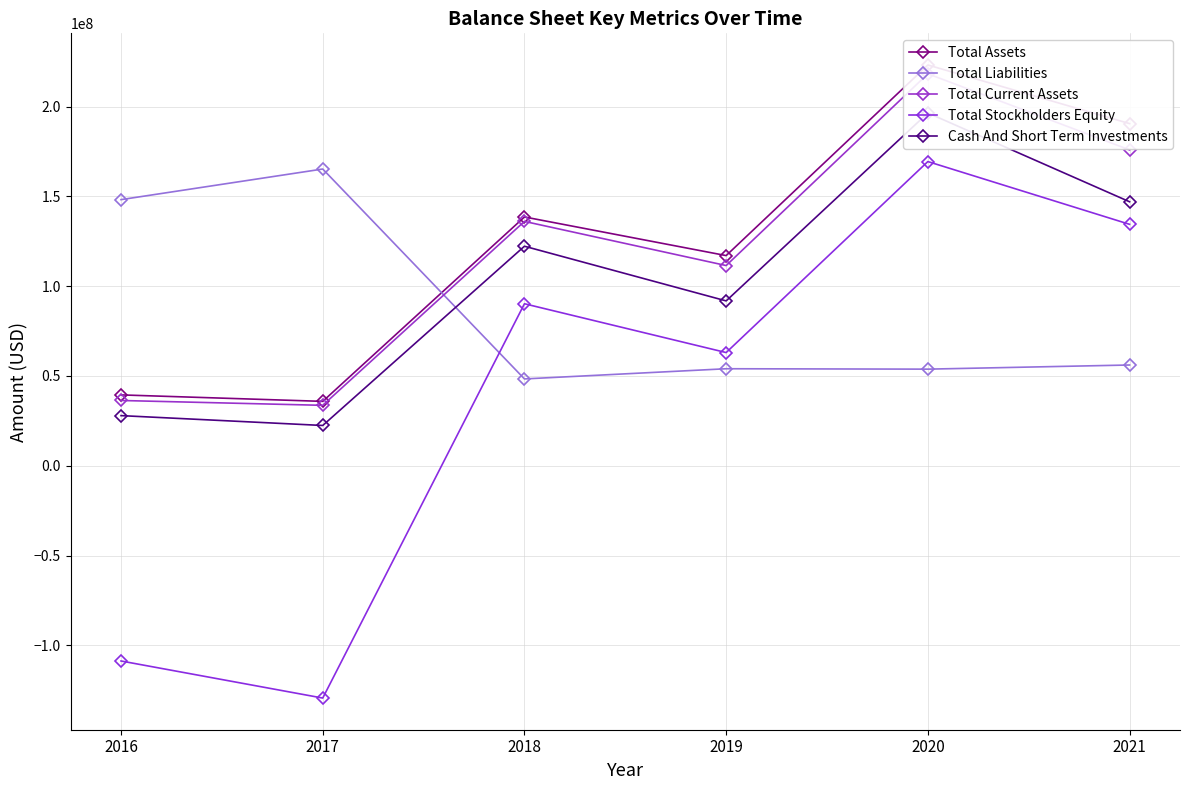

True or false: Total Liabilities and Total Stockholders Equity cross at least once.

True